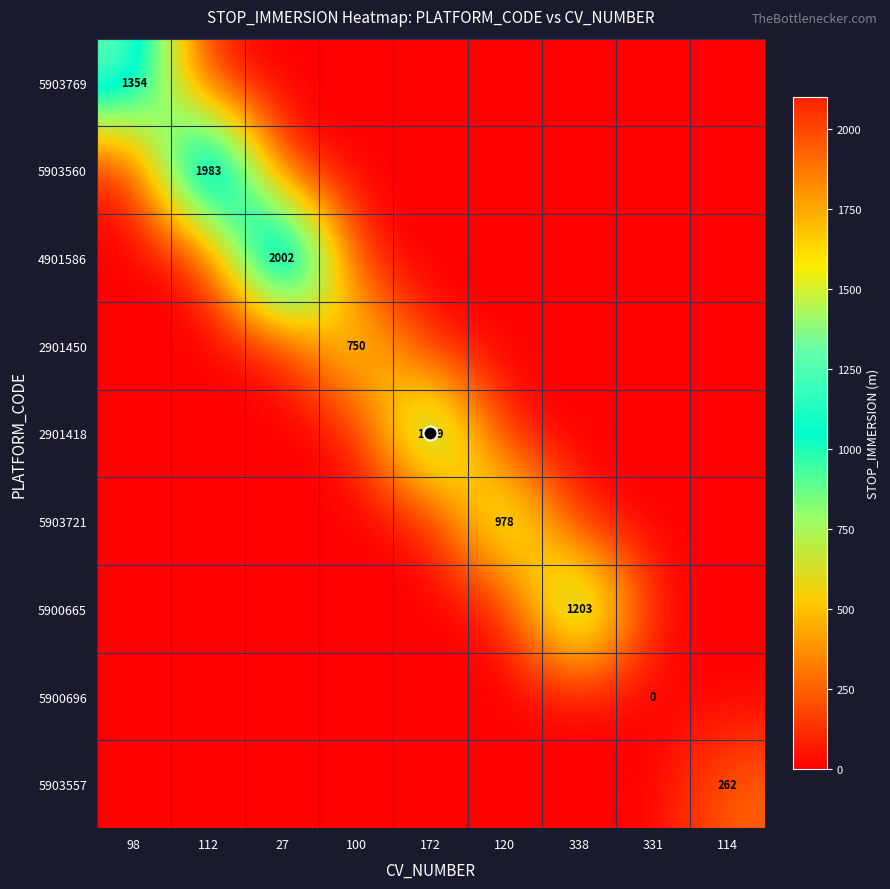

Which has a higher value, 98 or 338?

98